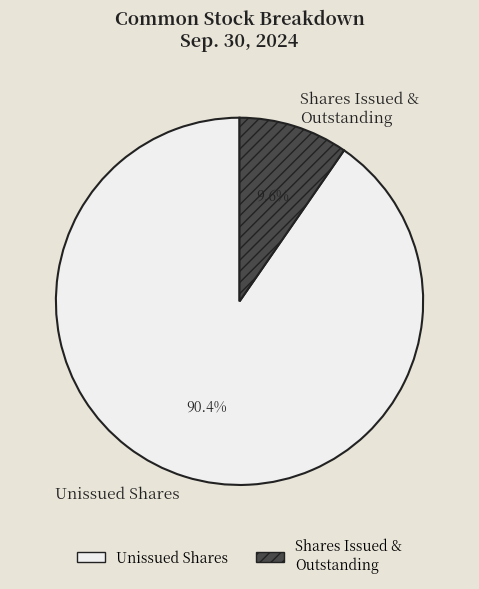

Rank the categories by value from highest to lowest.

Unissued Shares, Shares Issued & Outstanding